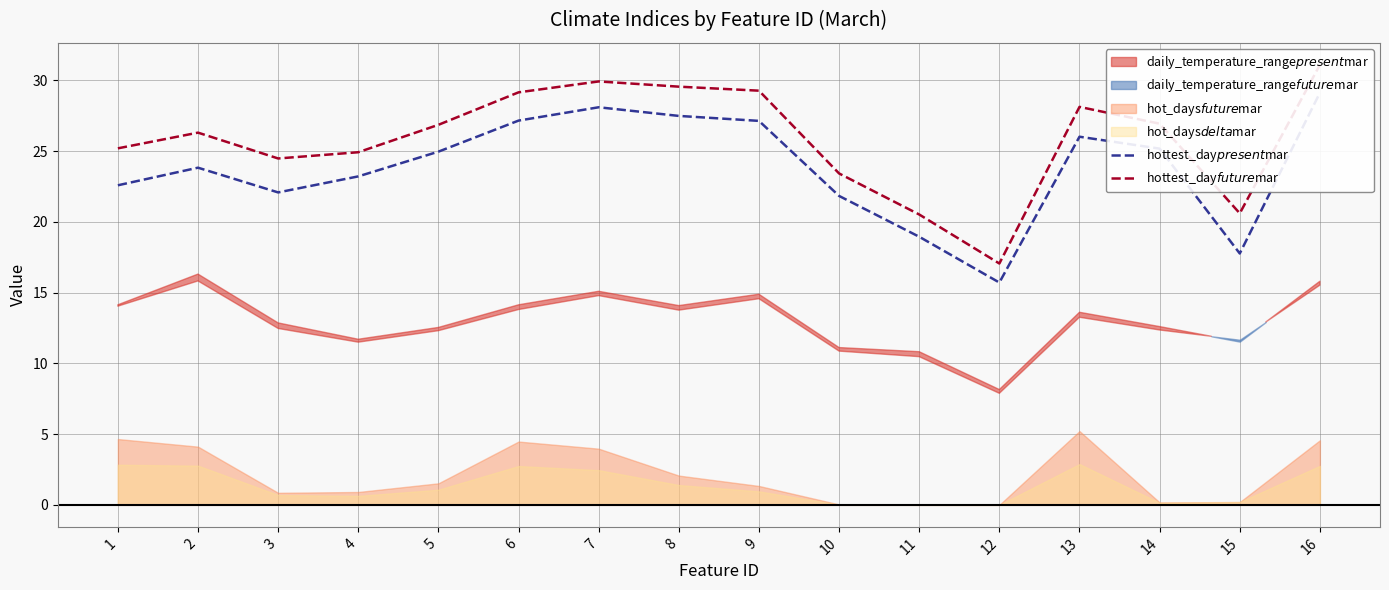

What is the difference between the maximum and minimum values in the hottest_day$present$mar series?

13.4